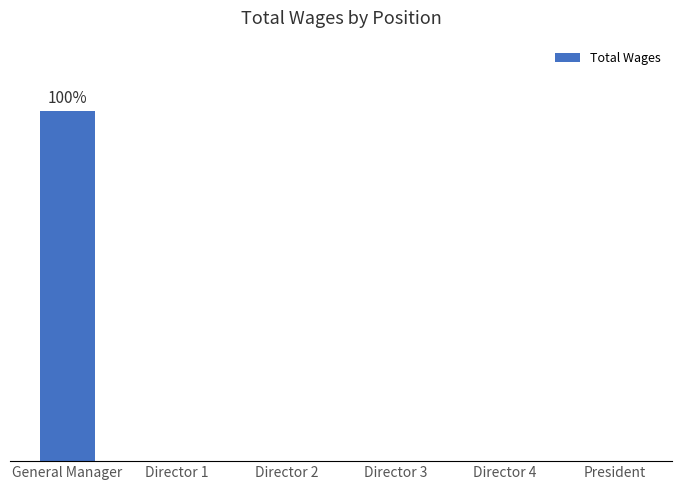

What is the average value?

4550